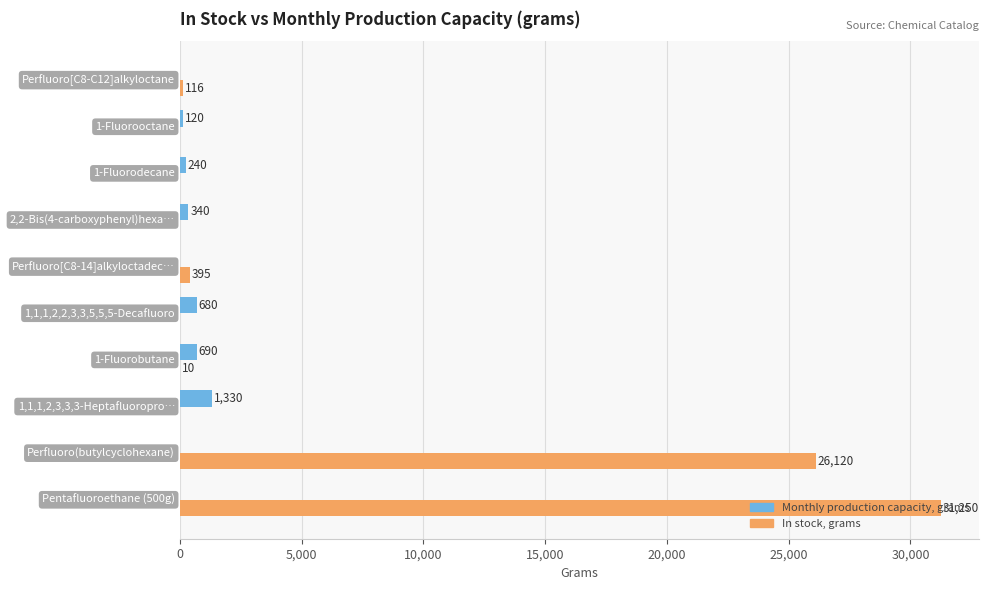

Which series has the largest total across all categories?

In stock, grams